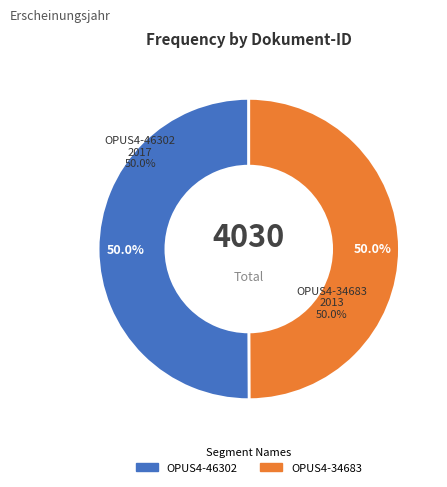

What is the largest slice in the pie chart?

OPUS4-46302